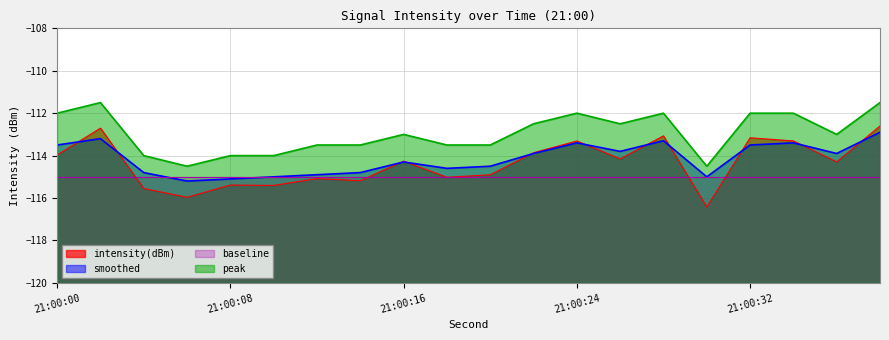

What is the total value across all series at 22?

-340.3